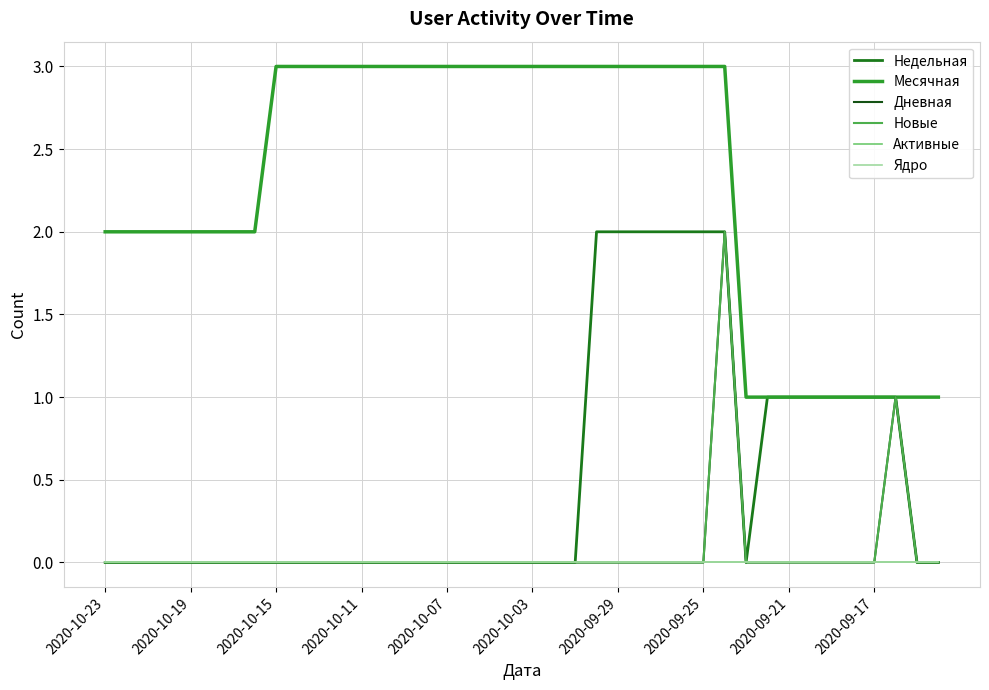

True or false: Дневная and Активные intersect in this chart.

False